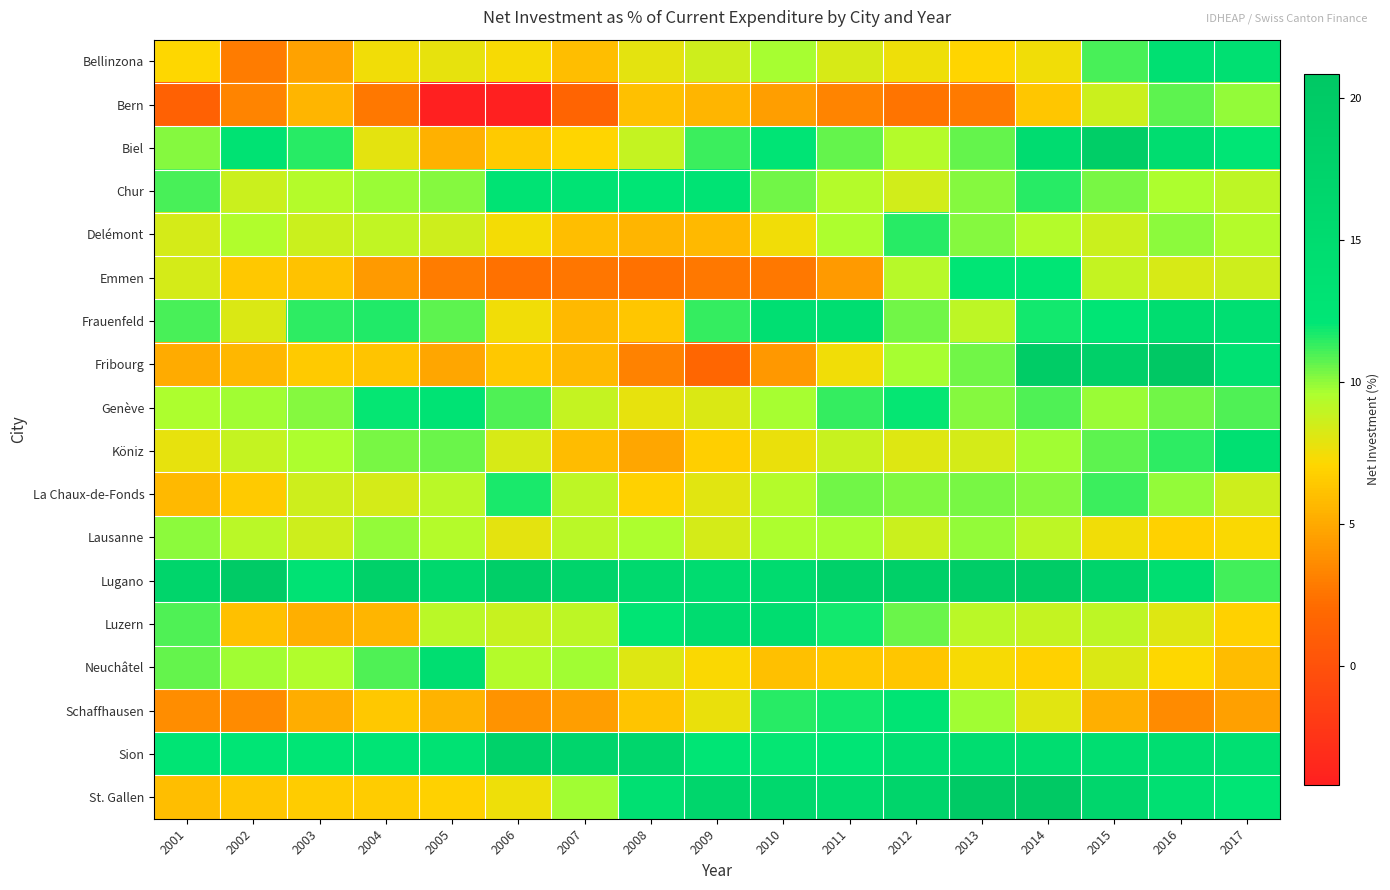

Rank the series by their maximum value, from lowest to highest.

Lausanne, Bern, Delémont, La Chaux-de-Fonds, Emmen, Schaffhausen, Genève, Chur, Köniz, Bellinzona, Neuchâtel, Frauenfeld, Luzern, Sion, Biel, Lugano, St. Gallen, Fribourg